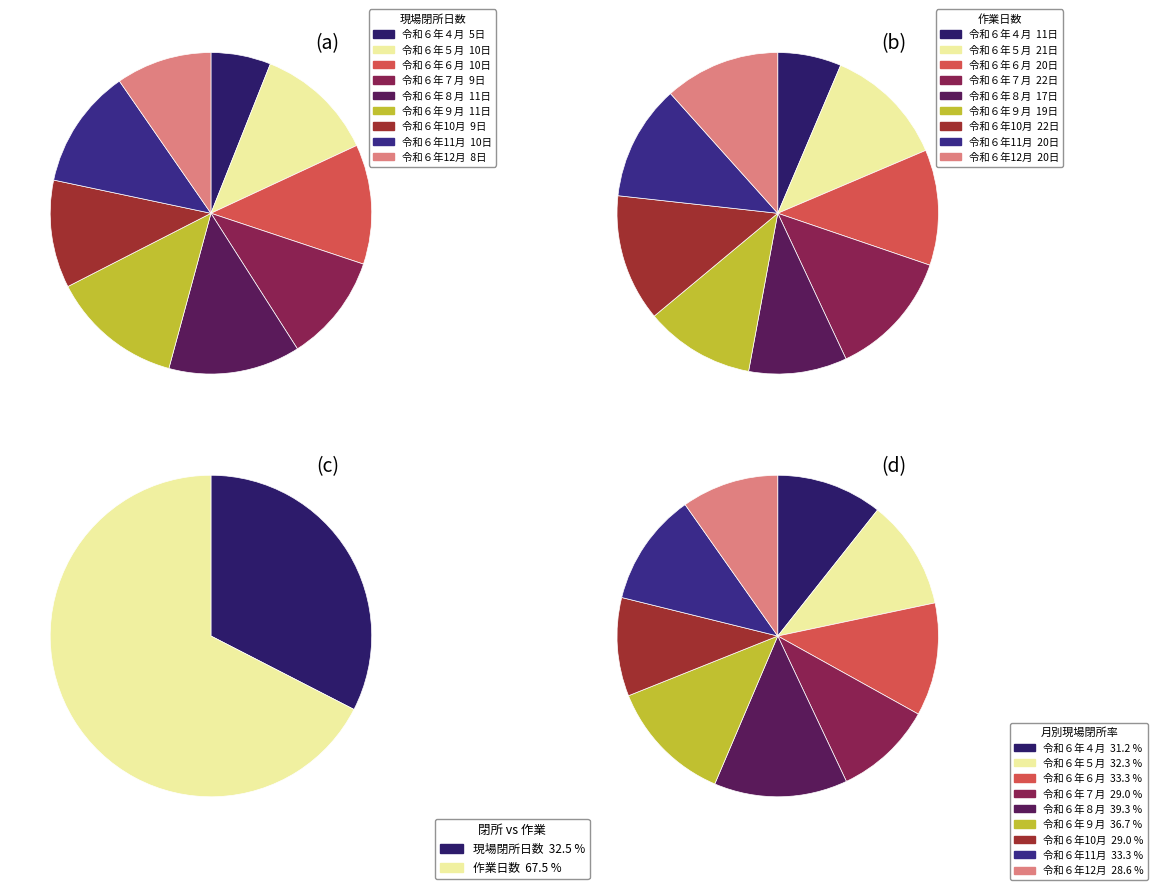

How many segments does this pie chart have?

9